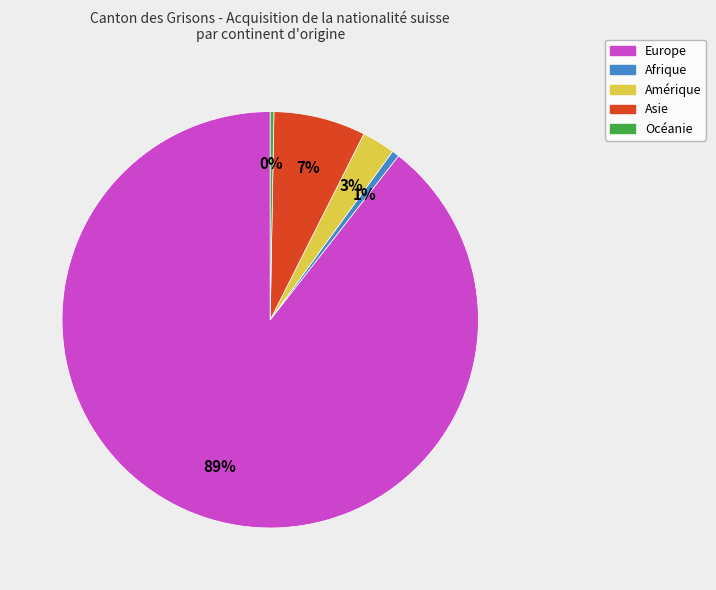

How many slices are in this pie chart?

5